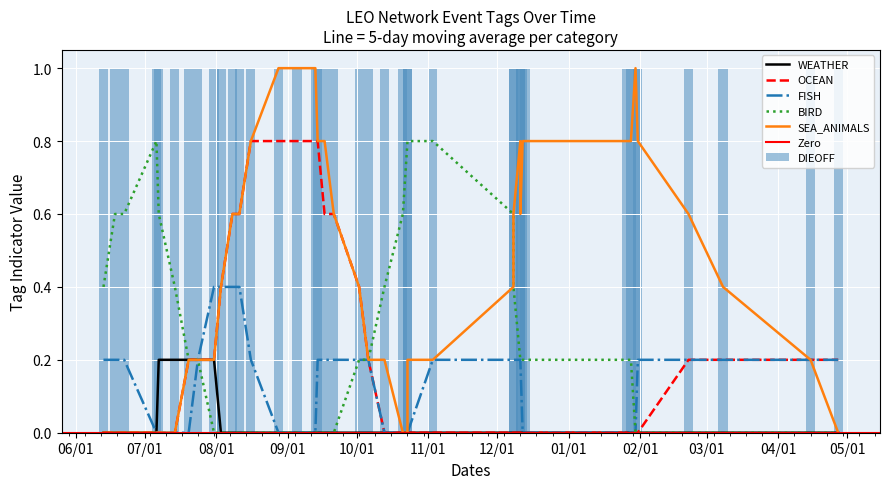

Is the value of WEATHER at BIRD greater than the value of BIRD at 22?

No